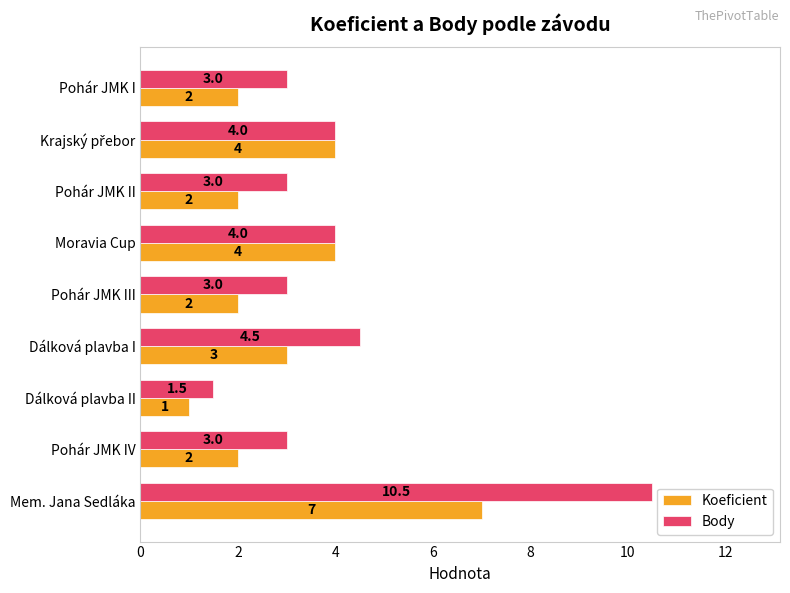

At Pohár JMK IV, list the series in order from largest to smallest.

Body, Koeficient